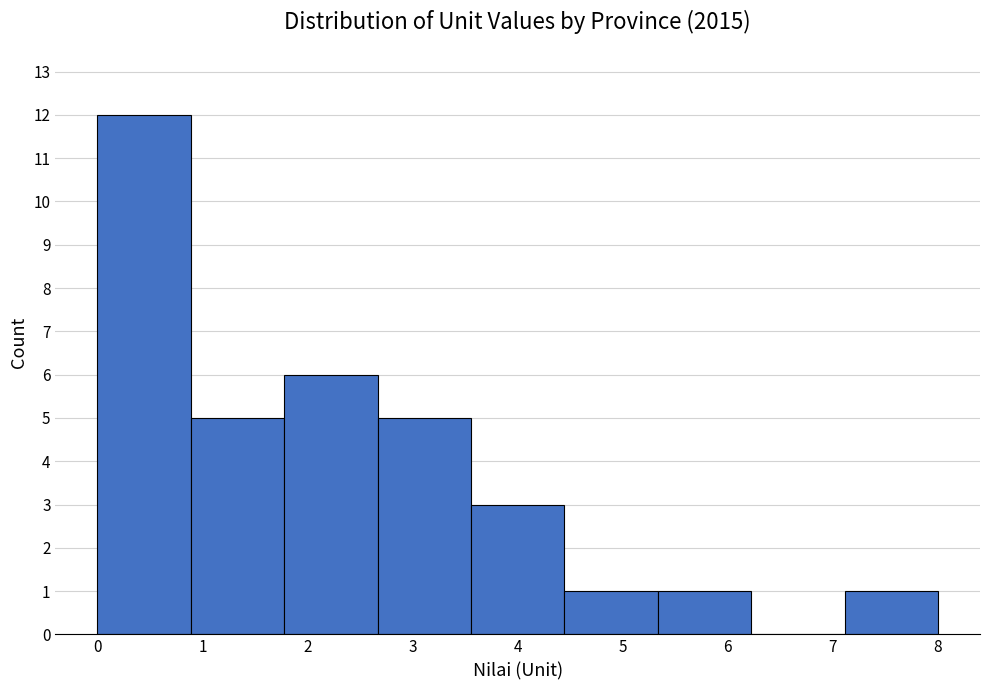

What is the height of the bar covering 2.7 to 3.6 on the x-axis? Neither the bar edges nor the heights are printed on the chart, so give them approximately, as read against the axes.

5